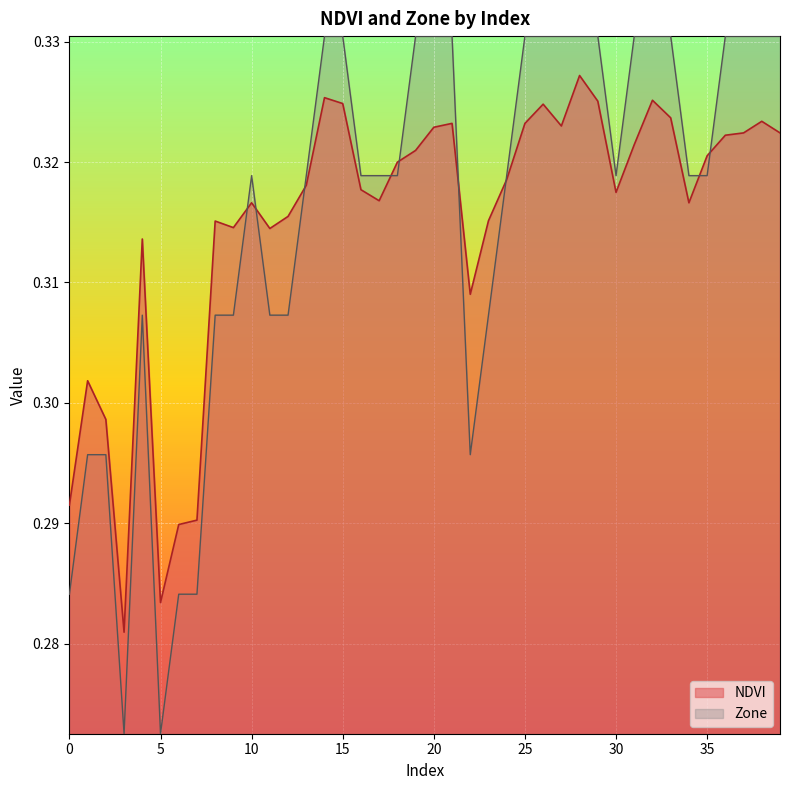

Rank the categories by NDVI value from lowest to highest.

3, 5, 6, 7, 0, 2, 1, 22, 4, 11, 9, 8, 23, 12, 34, 10, 17, 30, 16, 13, 24, 18, 35, 19, 31, 36, 37, 39, 20, 27, 25, 21, 38, 33, 26, 15, 29, 32, 14, 28